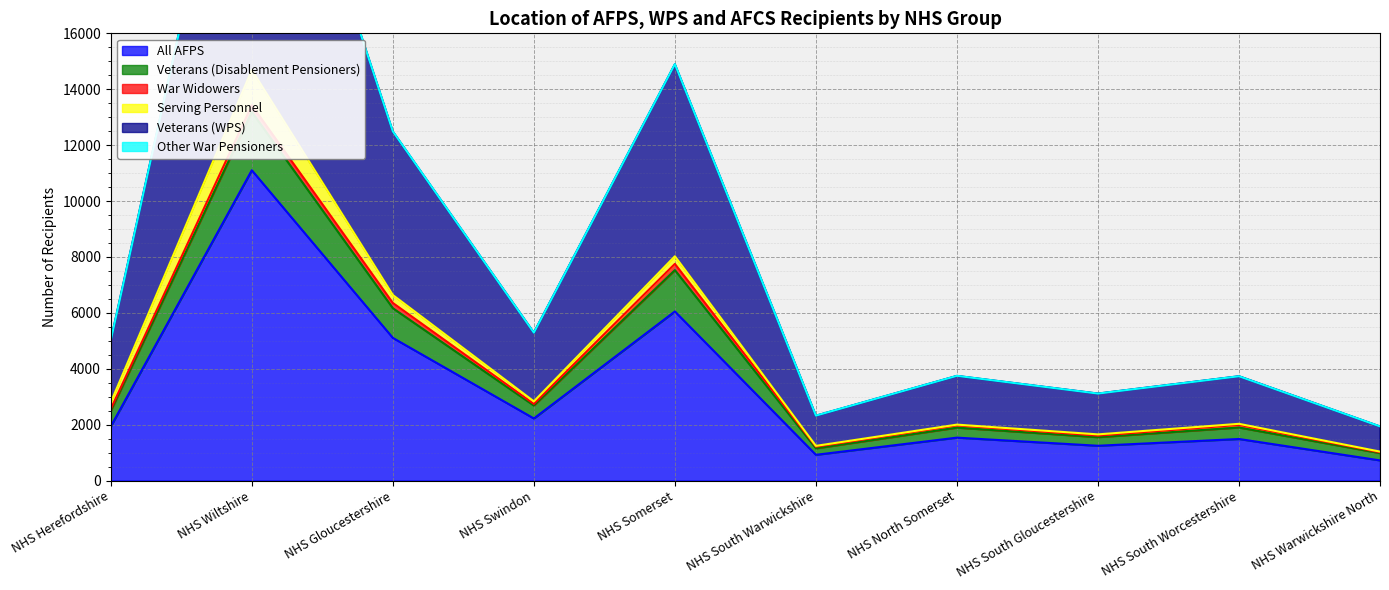

Is it true that Veterans (Disablement Pensioners) equals 2782 at NHS South Gloucestershire?

False